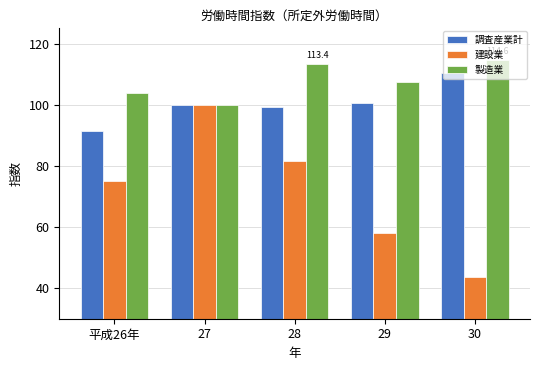

Is it true that 製造業 equals 113.4 at 28?

True